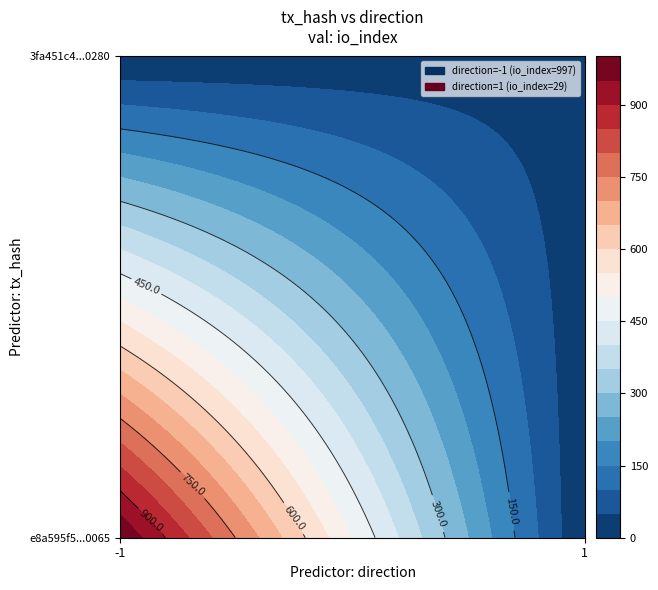

How many series are shown in this chart?

2